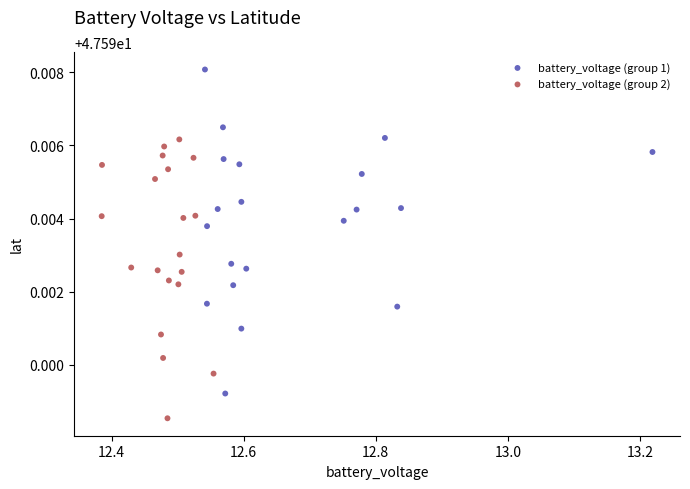

Which series reaches the minimum Y coordinate?

battery_voltage (group 2)